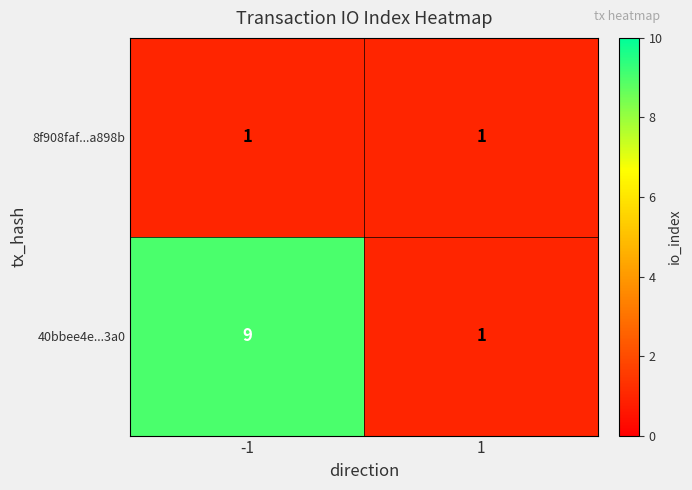

What is the sum of all 40bbee4e...3a0 values?

10